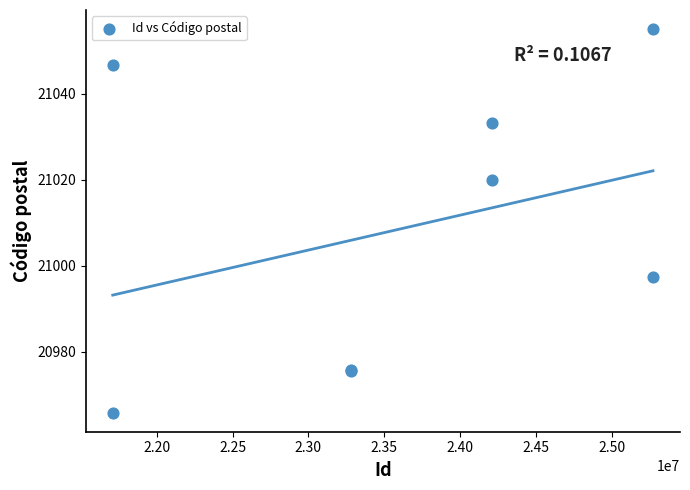

What Y value in the scatter plot is closest to 21010?

21019.9